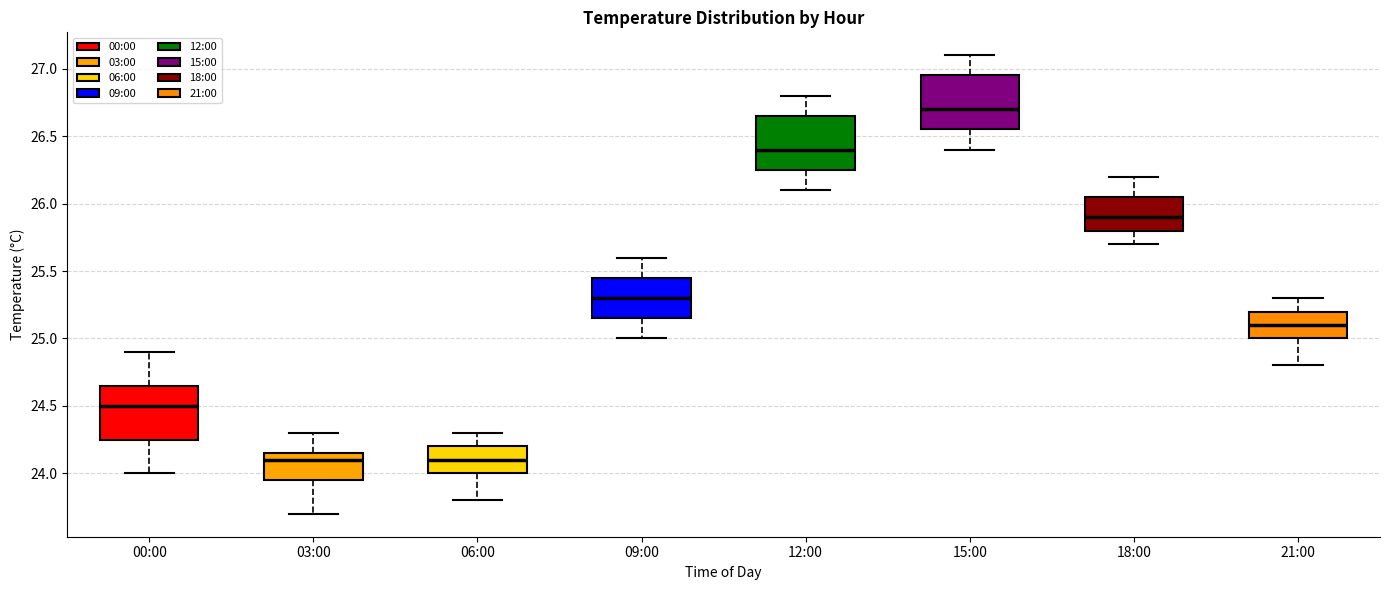

Reading left to right, transcribe this box plot: for each box, give where its median line is, the range the box spans, and where its two whiskers end, as read against the y-axis. The values are not printed on the chart, so give them approximately, as read against the axis.

00:00: median 24.50, box 24.25 to 24.65, whiskers 24.00 to 24.90
03:00: median 24.10, box 23.95 to 24.15, whiskers 23.70 to 24.30
06:00: median 24.10, box 24.00 to 24.20, whiskers 23.80 to 24.30
09:00: median 25.30, box 25.15 to 25.45, whiskers 25.00 to 25.60
12:00: median 26.40, box 26.25 to 26.65, whiskers 26.10 to 26.80
15:00: median 26.70, box 26.55 to 26.95, whiskers 26.40 to 27.10
18:00: median 25.90, box 25.80 to 26.05, whiskers 25.70 to 26.20
21:00: median 25.10, box 25.00 to 25.20, whiskers 24.80 to 25.30